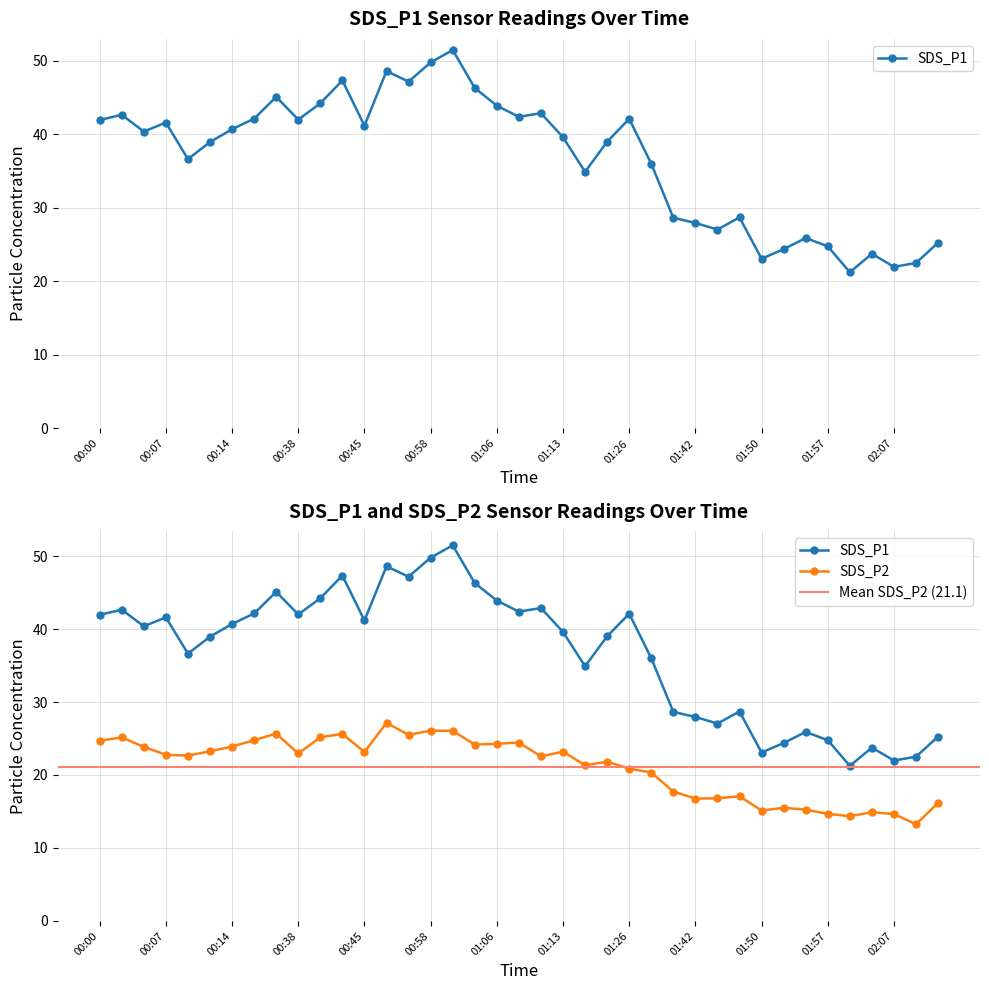

True or false: SDS_P2 and SDS_P1 intersect in this chart.

False